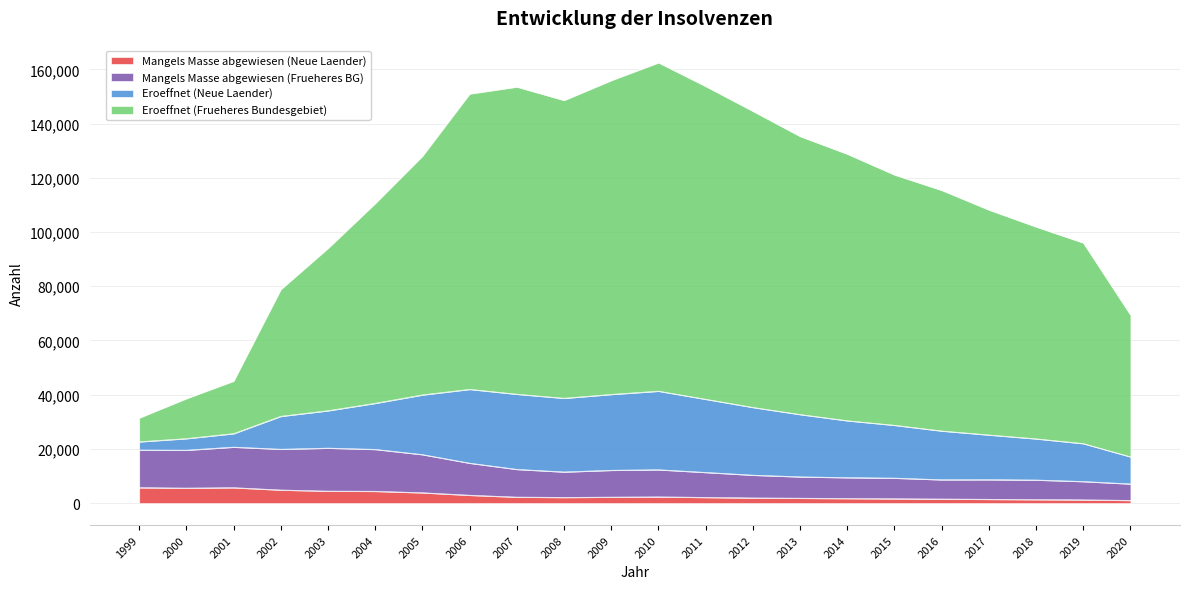

Where is the first local minimum for Mangels Masse abgewiesen (Neue Laender)?

2000